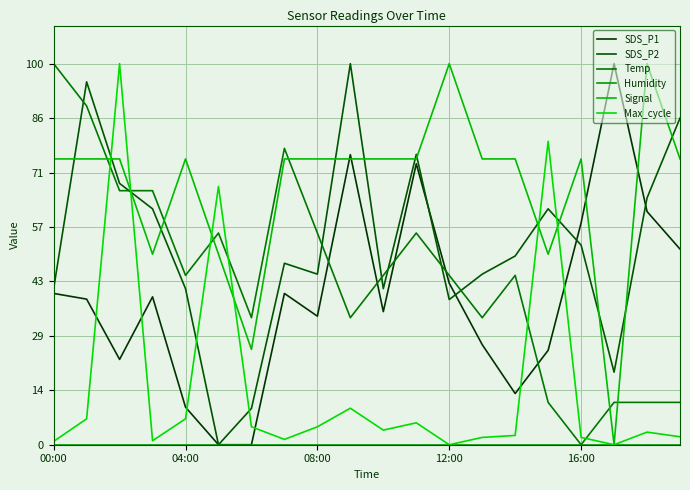

True or false: Signal has more than 2 points higher than both neighbors.

True